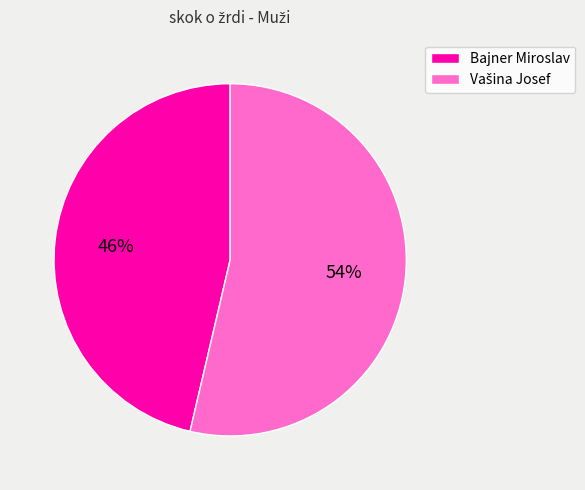

How many segments does this pie chart have?

2